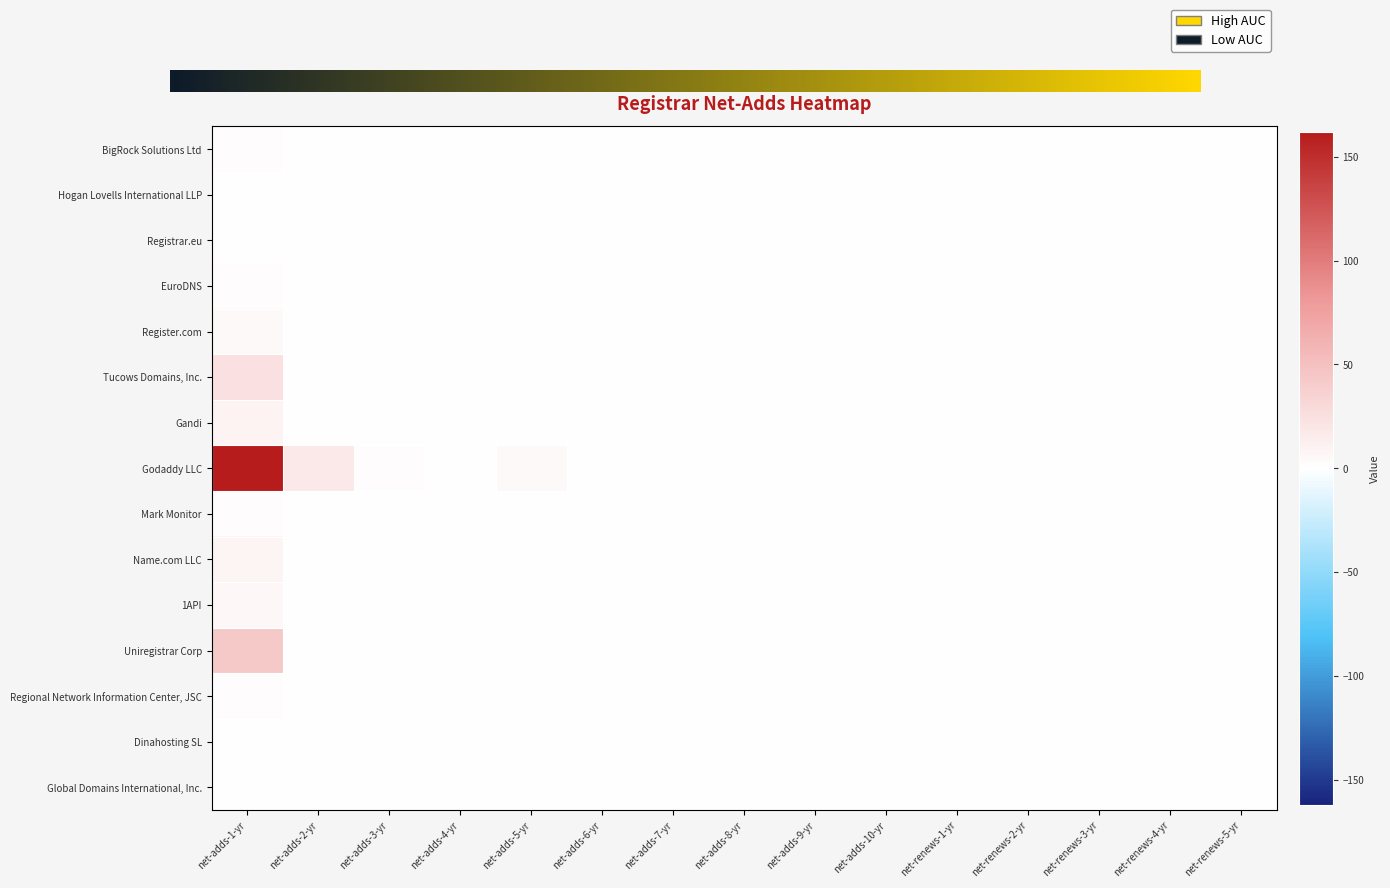

What is the average value of the Godaddy LLC series?

12